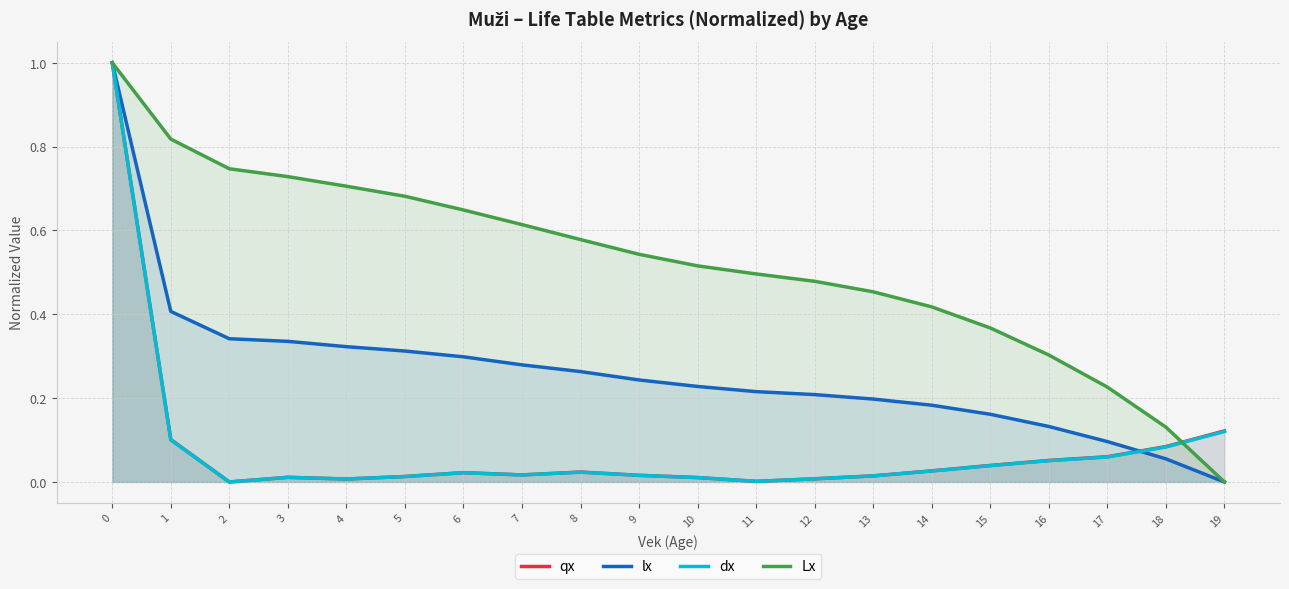

Which has a higher value, 15 or 14?

15